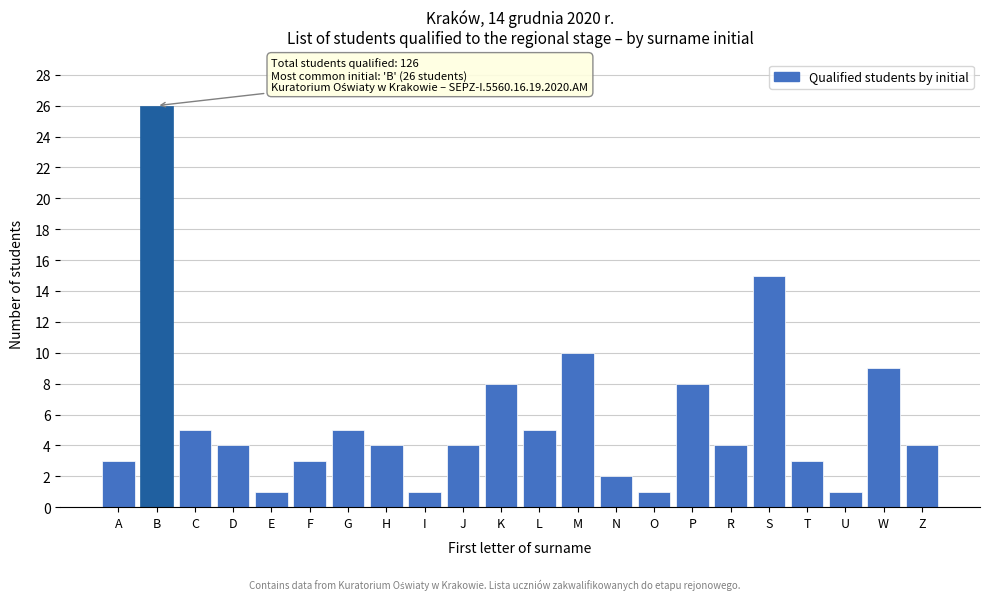

Reading left to right, what are all the values shown in this chart?

A=3	B=26	C=5	D=4	E=1	F=3	G=5	H=4	I=1	J=4	K=8	L=5	M=10	N=2	O=1	P=8	R=4	S=15	T=3	U=1	W=9	Z=4